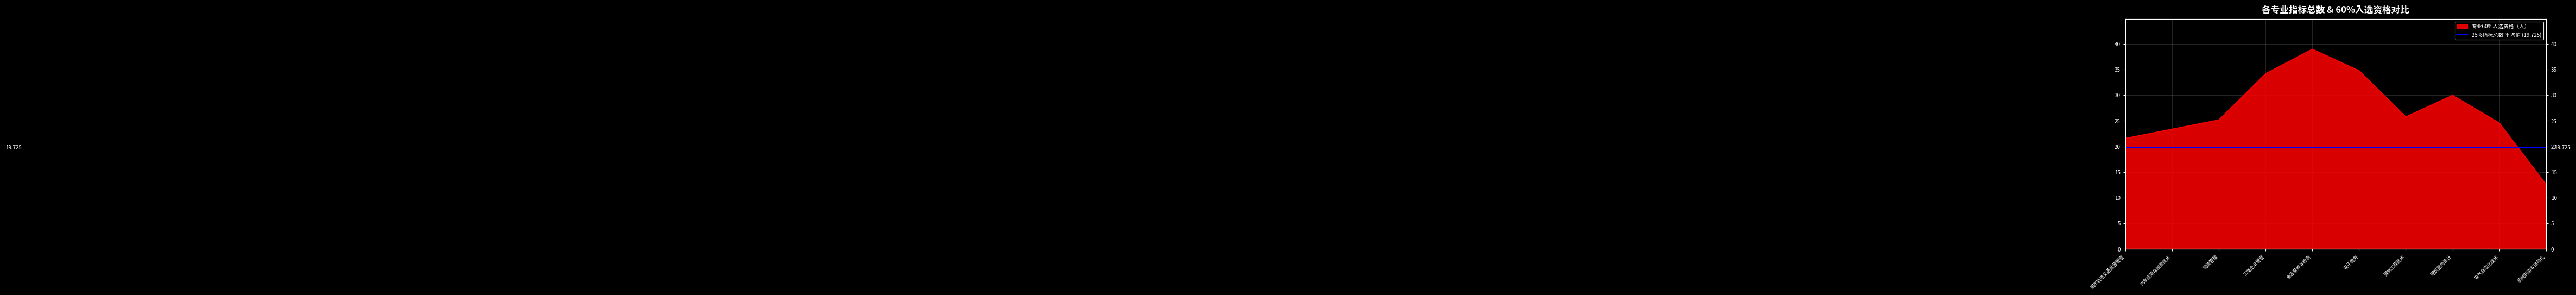

What is the difference between the second highest and second lowest values?

13.2